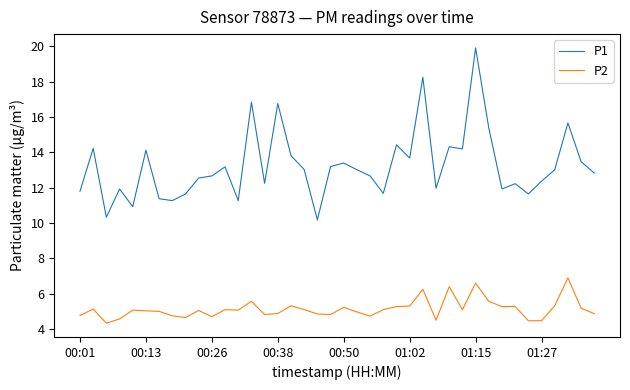

True or false: P1 and P2 intersect in this chart.

False